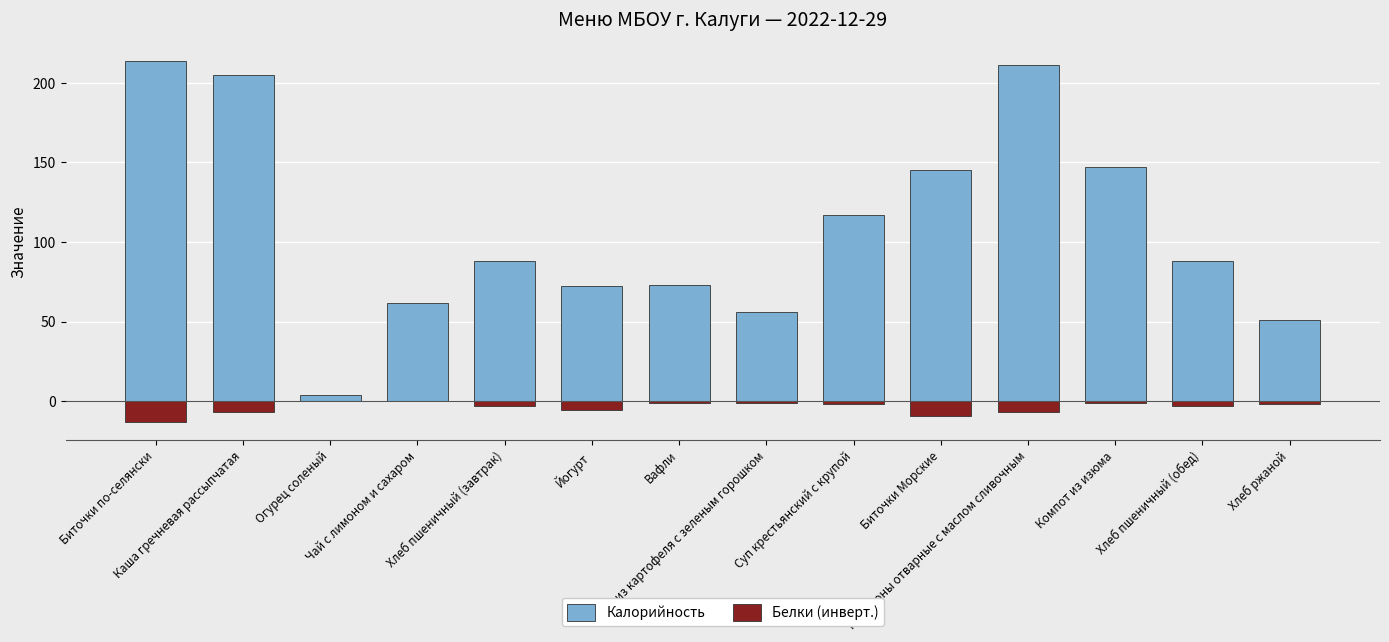

Between Суп крестьянский с крупой and Макароны отварные с маслом сливочным, which series saw the biggest shift?

Калорийность